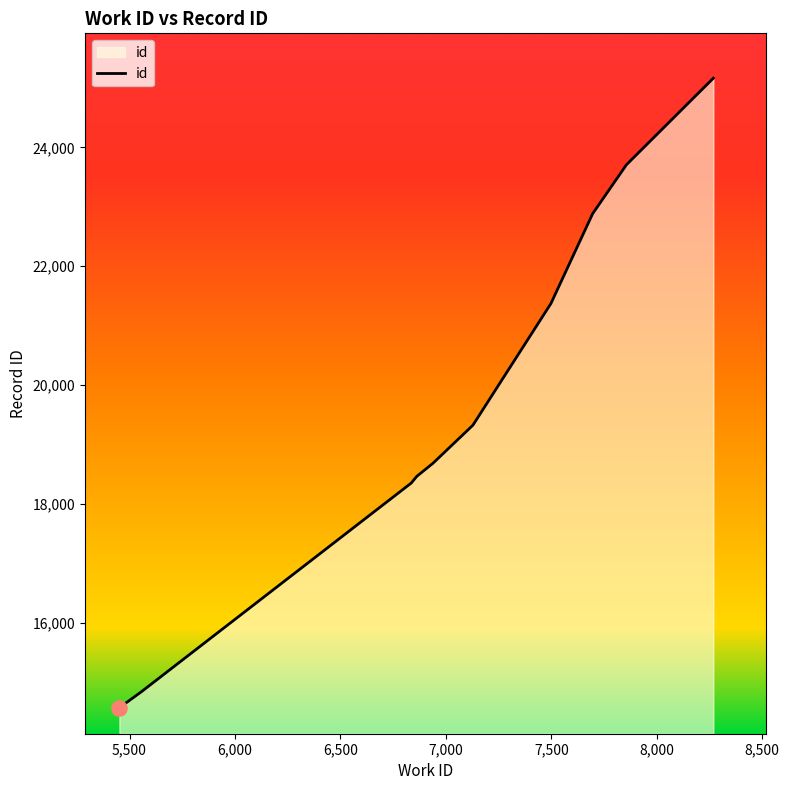

What is the greatest value displayed?

25163